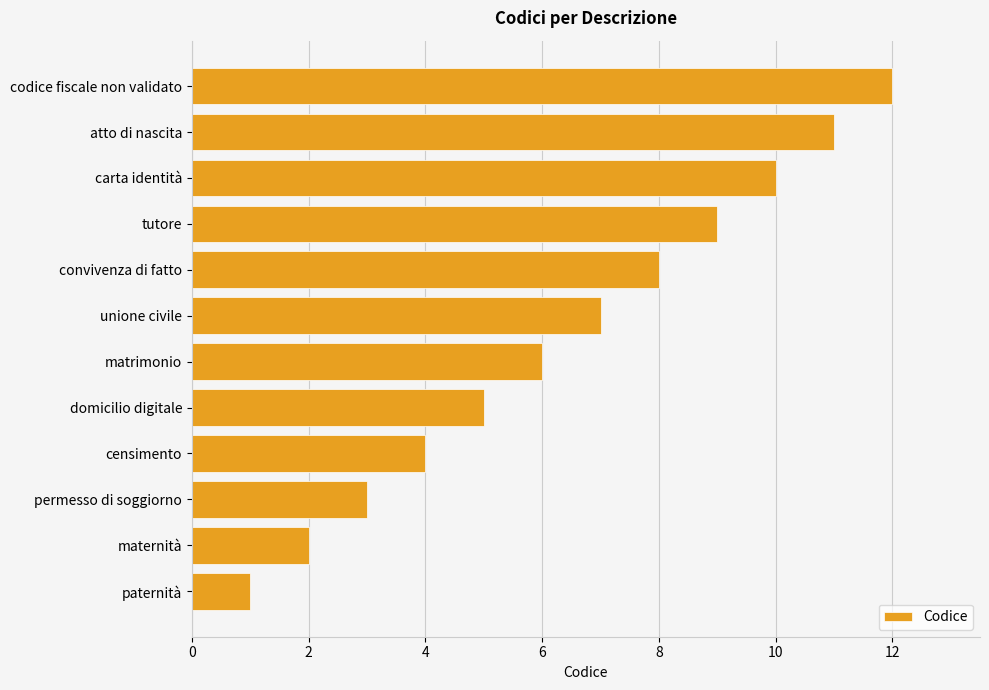

List the labels in order of value, smallest first.

paternità, maternità, permesso di soggiorno, censimento, domicilio digitale, matrimonio, unione civile, convivenza di fatto, tutore, carta identità, atto di nascita, codice fiscale non validato